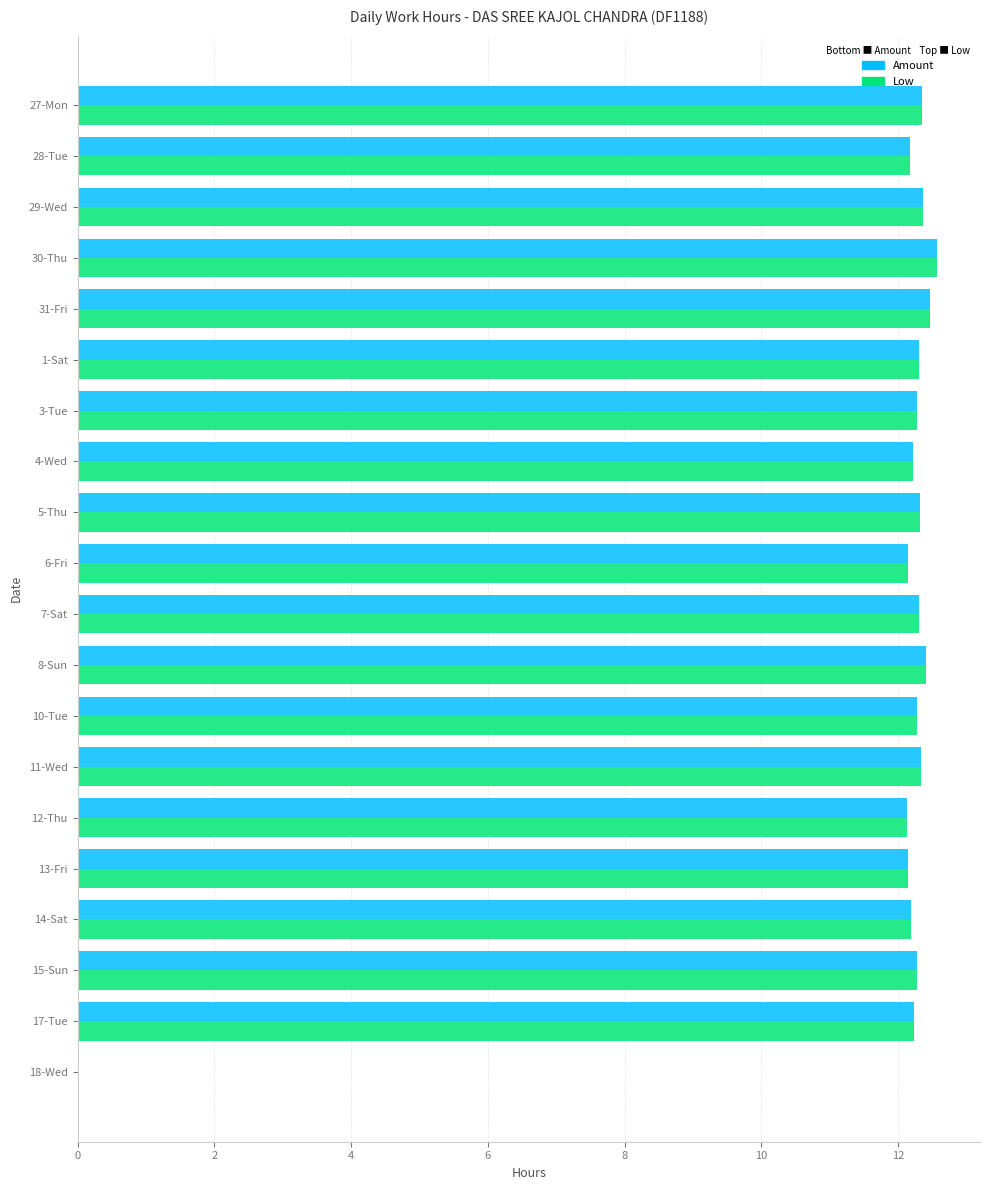

Is it true that Amount equals 20.5 at 29-Wed?

False